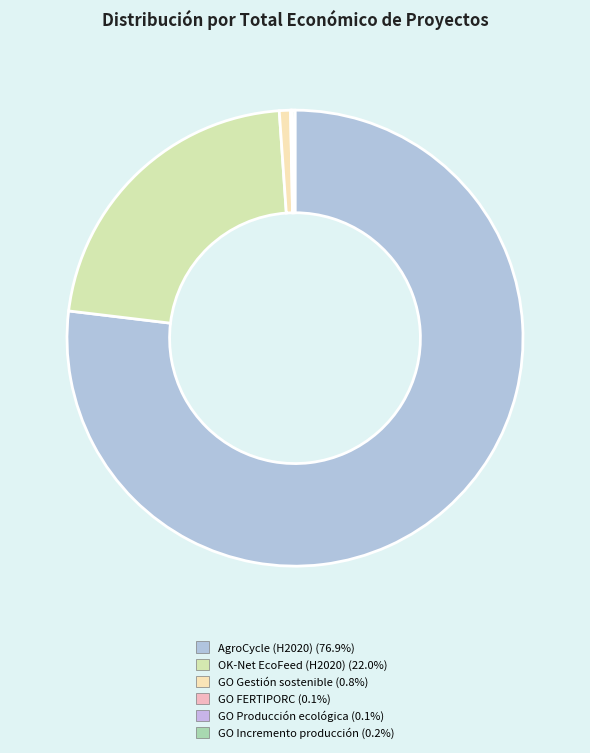

Which slice represents more than half of the pie?

AgroCycle (H2020)